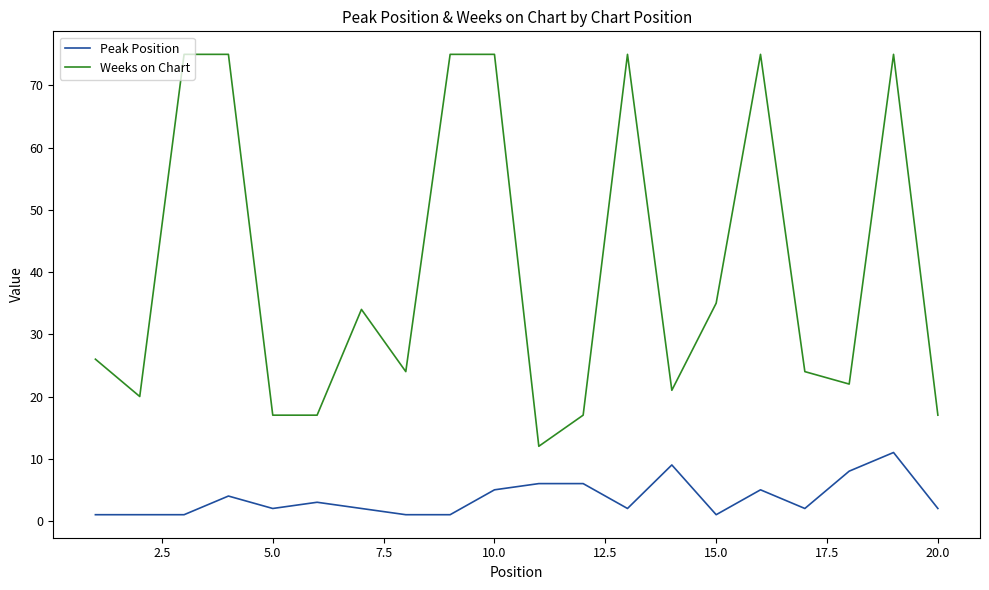

Which series has the largest range (max minus min)?

Weeks on Chart